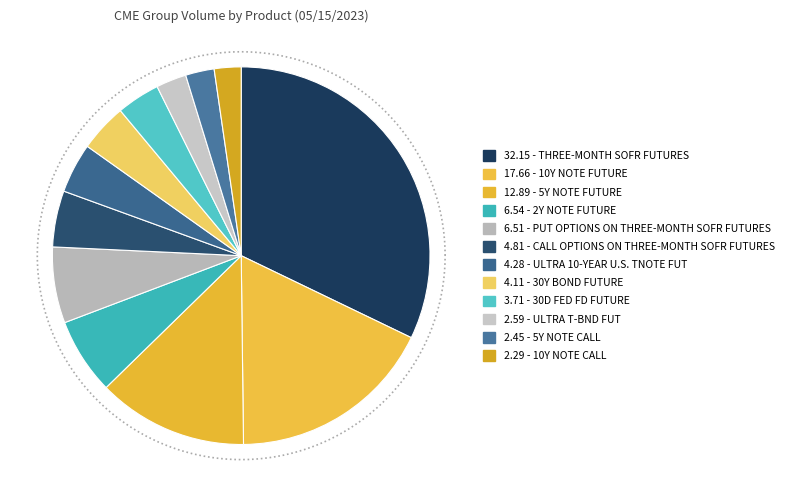

Count the number of slices in the pie.

12